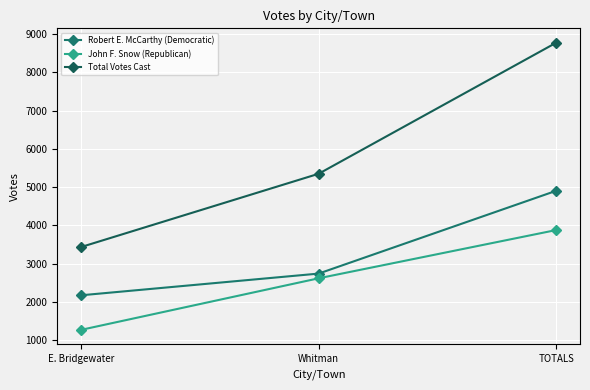

How many categories are shown in the chart?

3